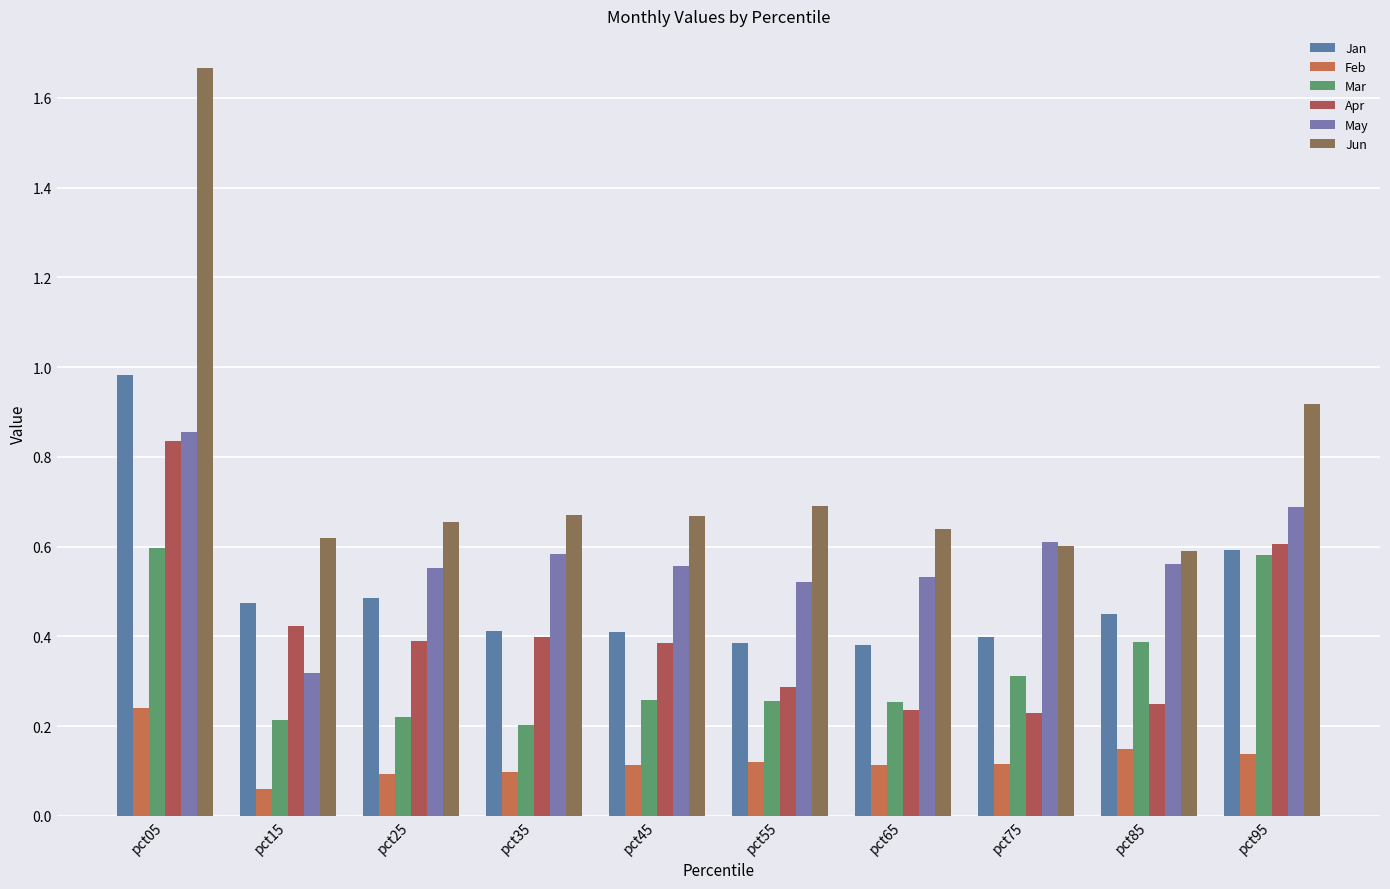

How many categories are shown in the chart?

10